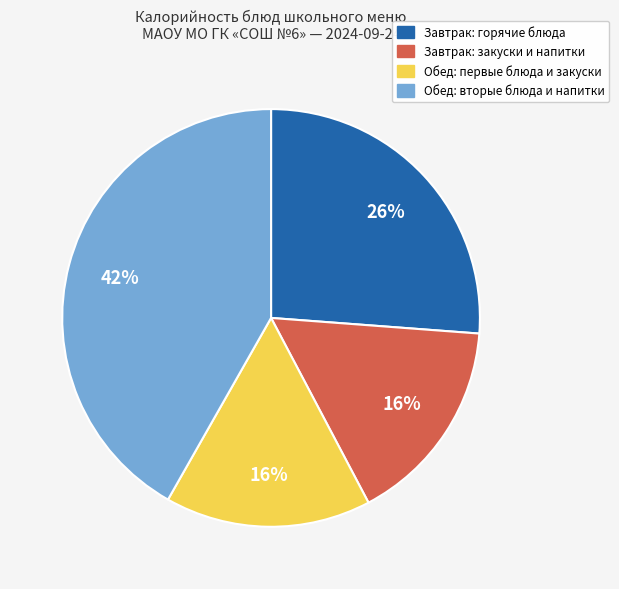

How many segments does this pie chart have?

4